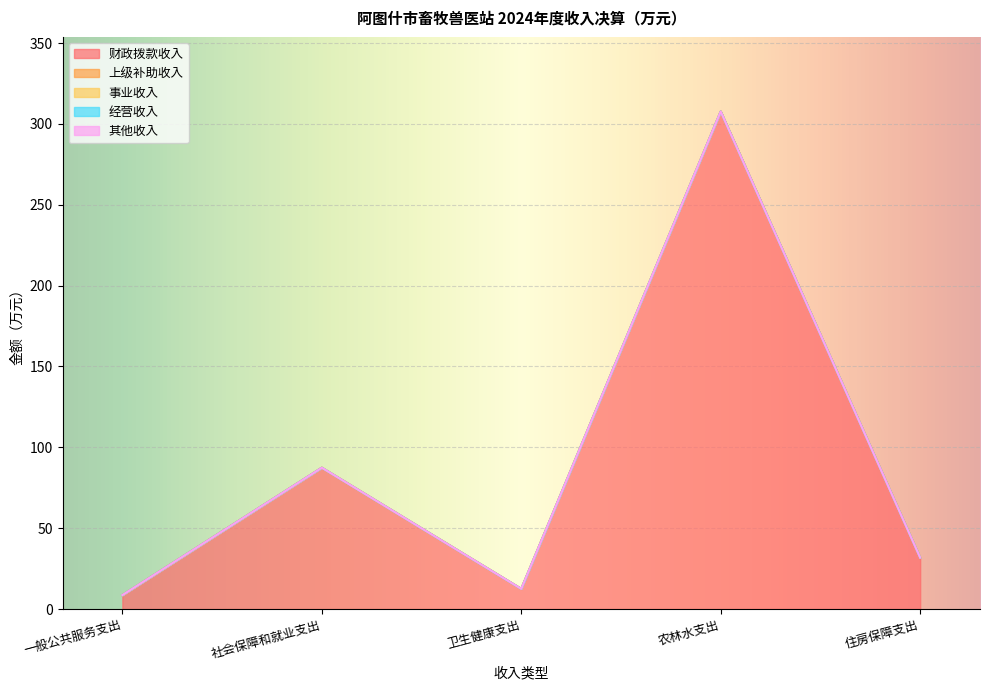

Which category has the highest value in the 社会保障和就业支出 series?

财政拨款收入